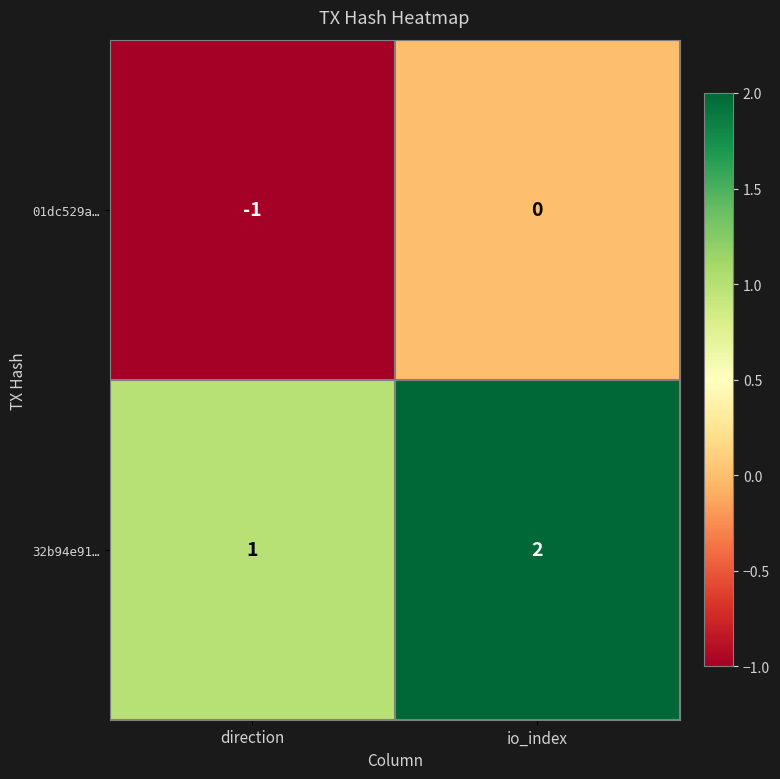

Which series has the largest total across all categories?

32b94e91…